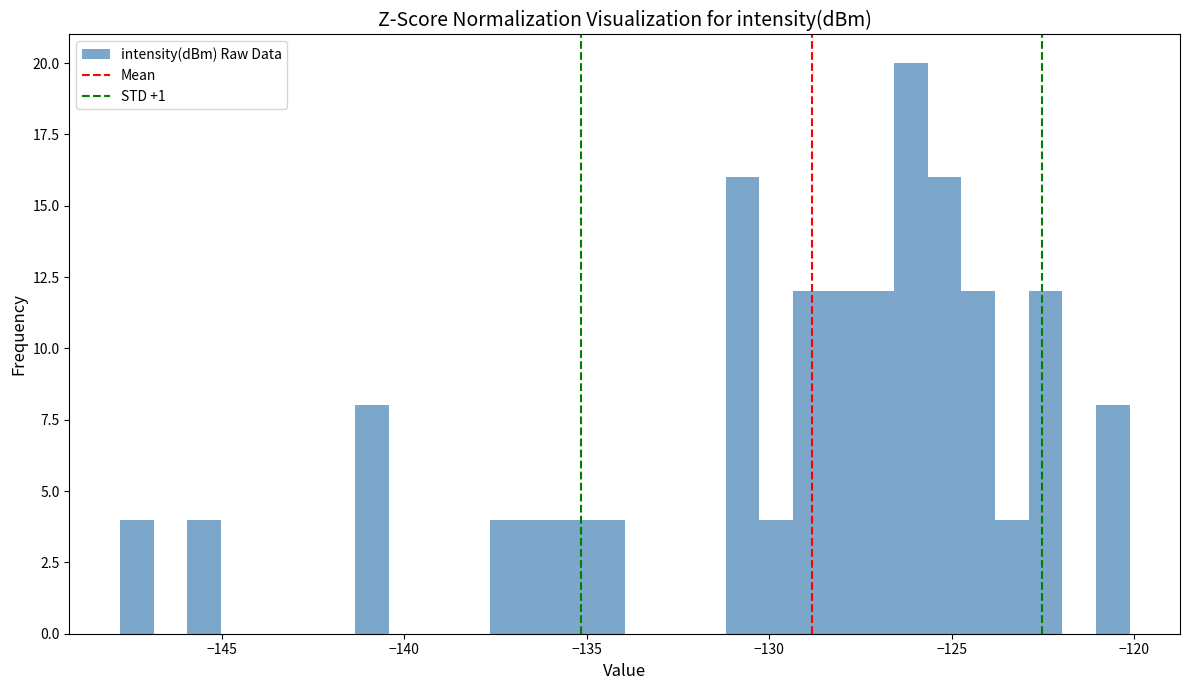

Read against the x-axis, roughly where is the centre of the tallest bar?

-126.0